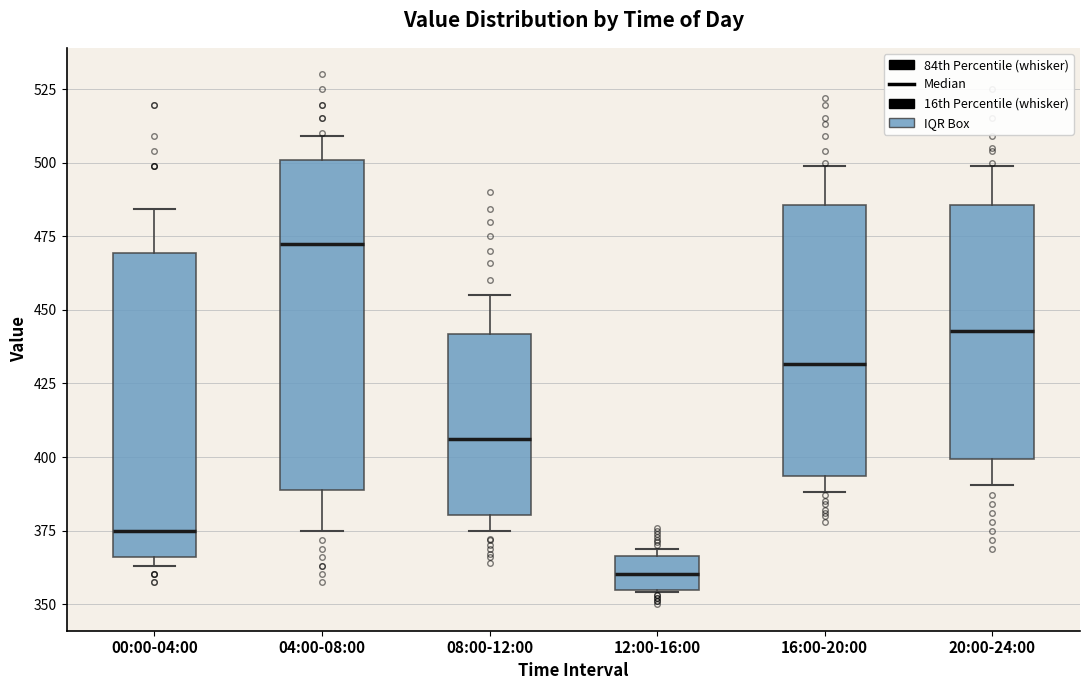

Which box has the lowest median line?

12:00-16:00